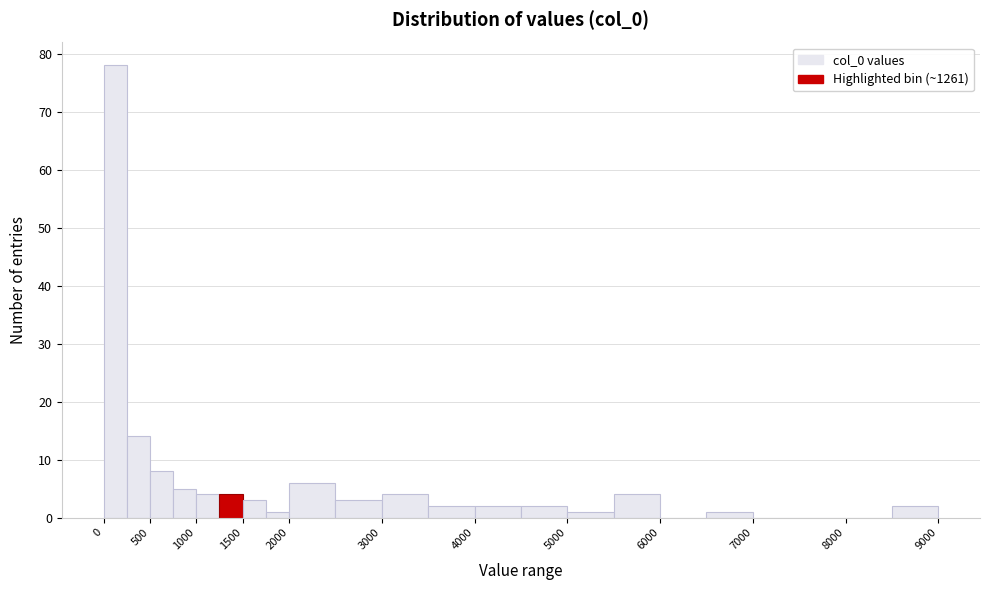

How tall is the bar that spans 750 to 1000 on the x-axis? The values are not printed on the chart, so give them approximately, as read against the axis.

5